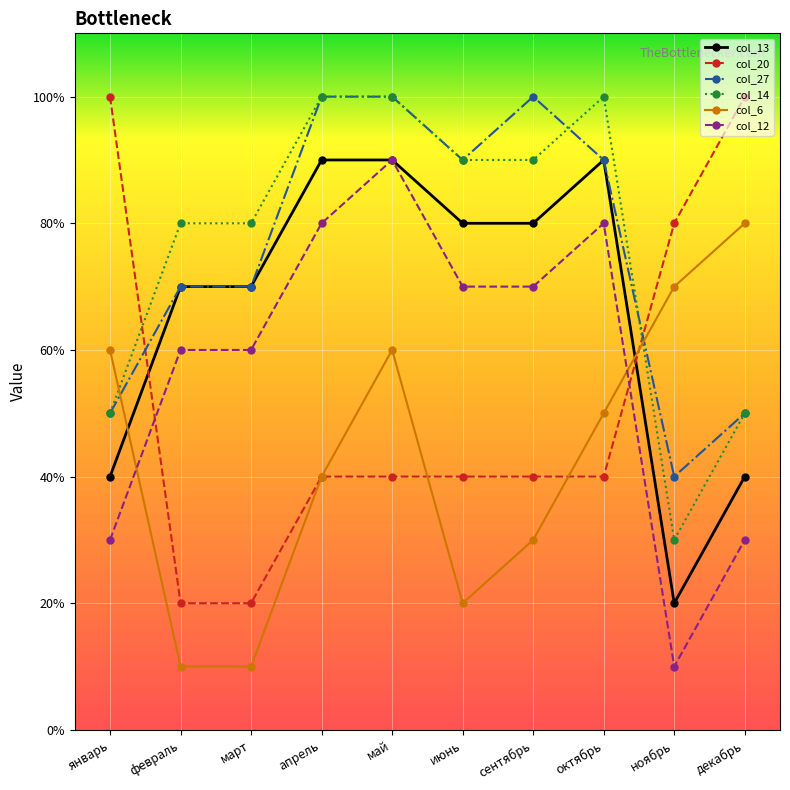

What are all the series names shown in the legend?

col_13, col_20, col_27, col_14, col_6, col_12